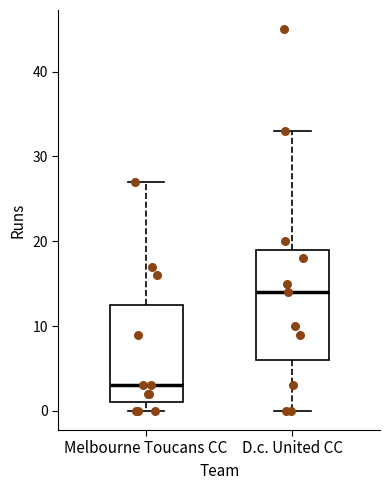

Reading left to right, read every box against the y-axis: the position of its median line, the range the box covers, and the ends of its whiskers. The values are not printed on the chart, so give them approximately, as read against the axis.

Melbourne Toucans CC: median 3, box 1 to 13, whiskers 0 to 27
D.c. United CC: median 14, box 6 to 19, whiskers 0 to 33